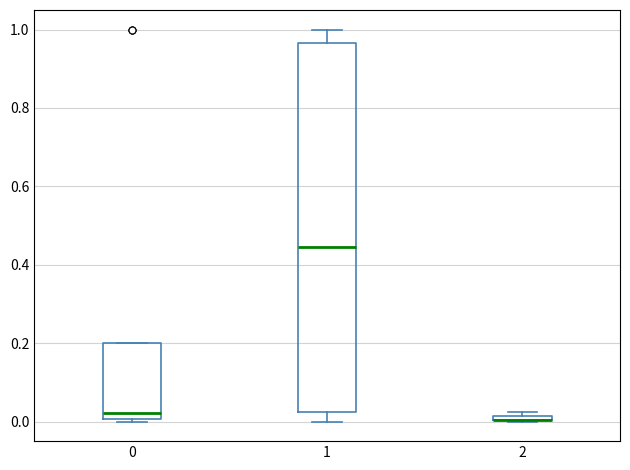

Where does the median line of the box at x = 0 sit on the y-axis? The values are not printed on the chart, so give them approximately, as read against the axis.

0.02